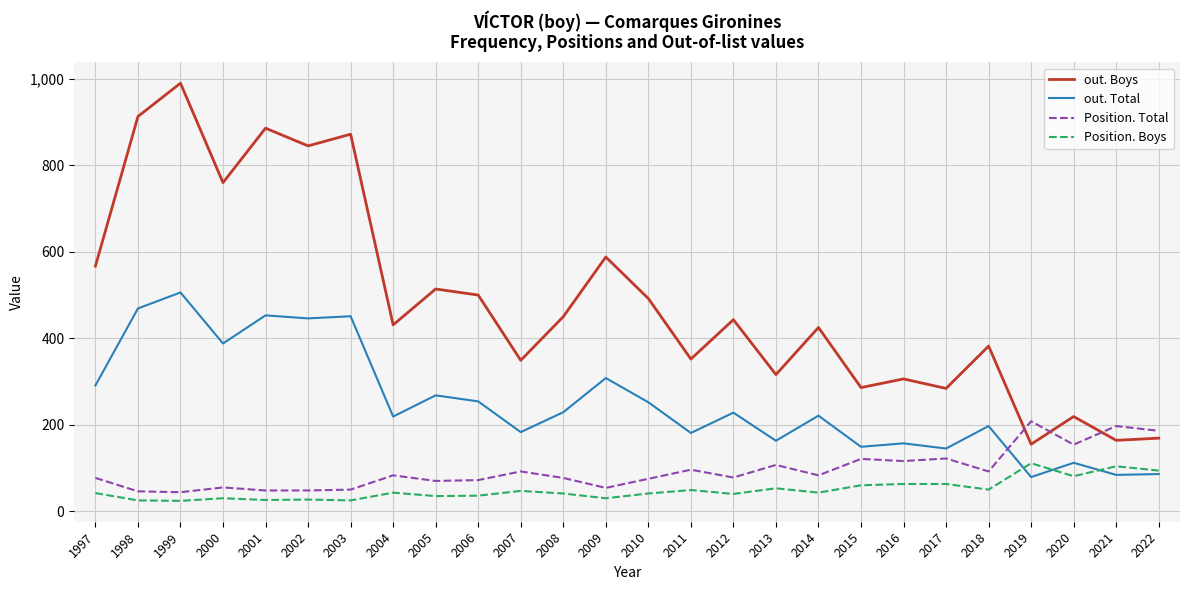

What is the average value of the Position. Total series?

94